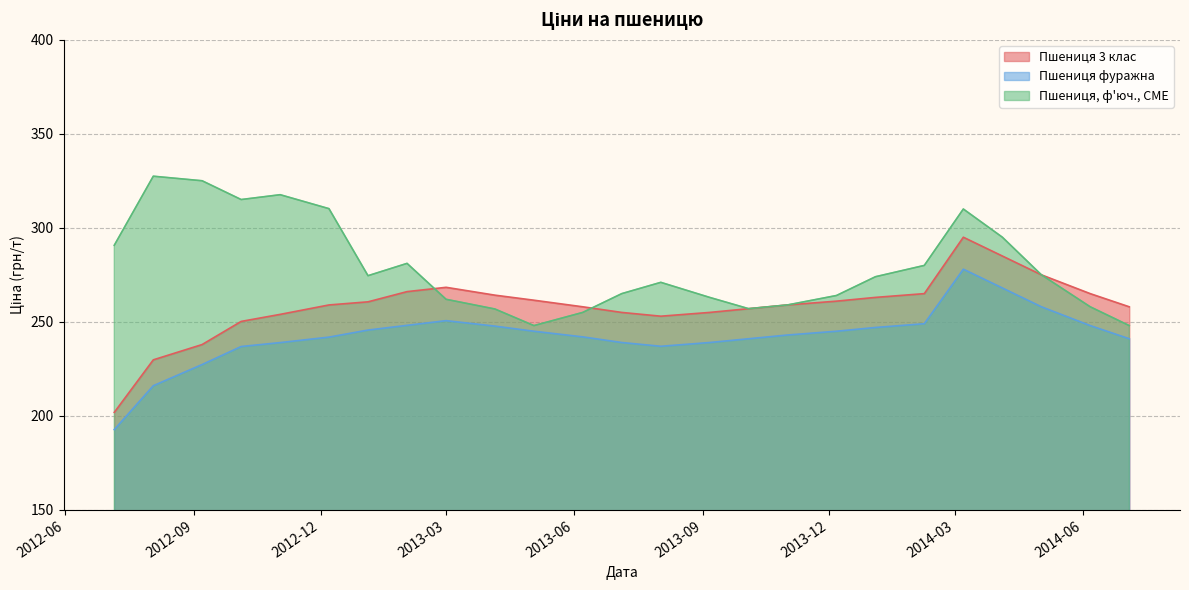

What is the label of the 1st point from the left?

2012-07-06